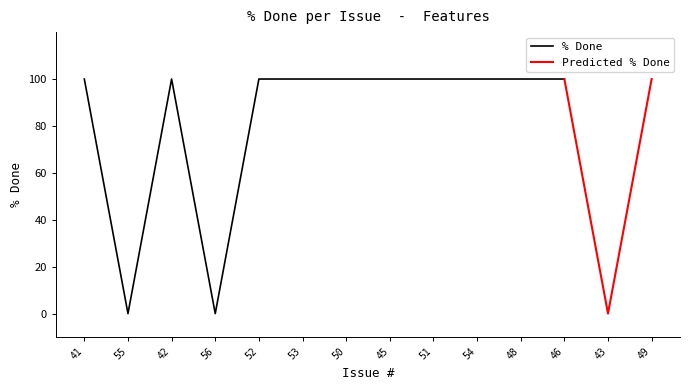

The % Done series shows 100 at 41. True or false?

True